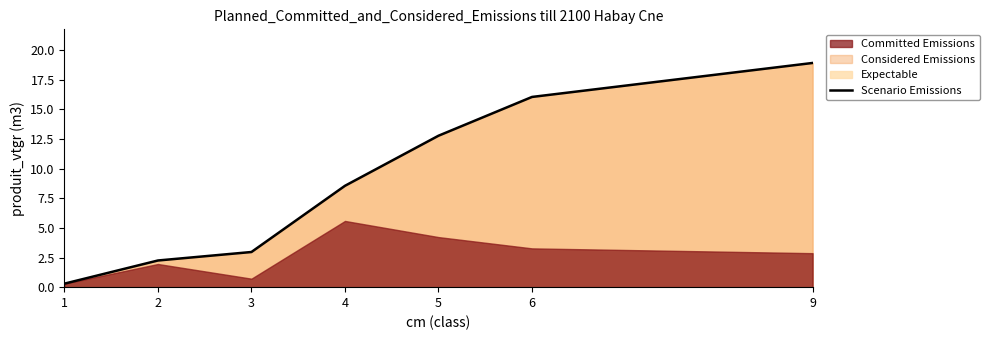

List the labels in order of value, smallest first.

1, 2, 3, 4, 5, 6, 9